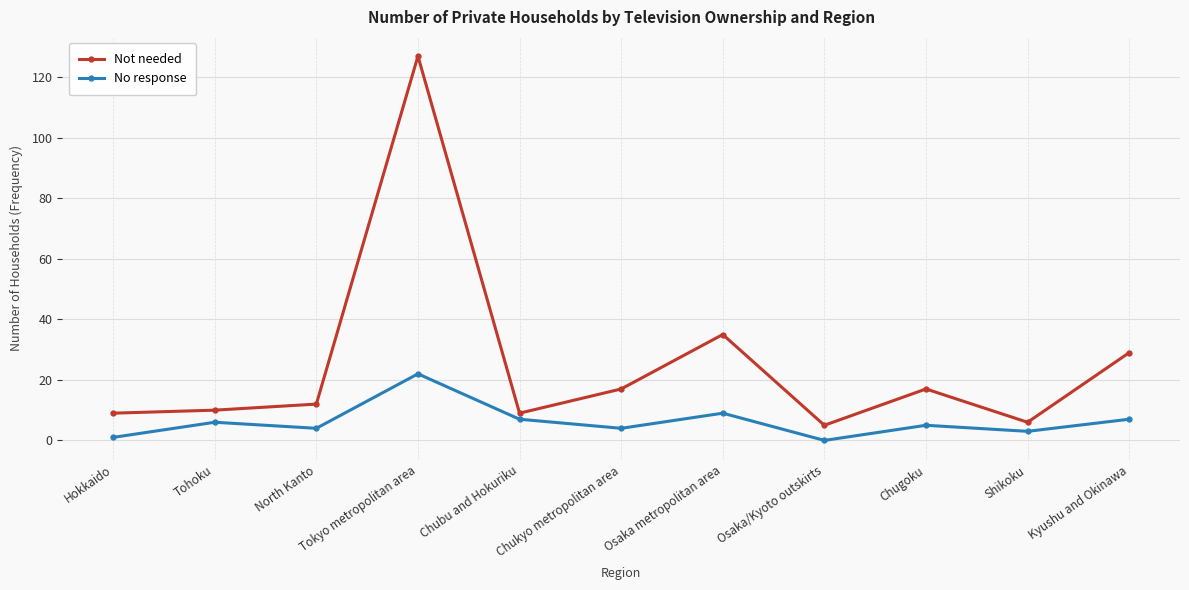

Where is the first local maximum for No response?

Tohoku